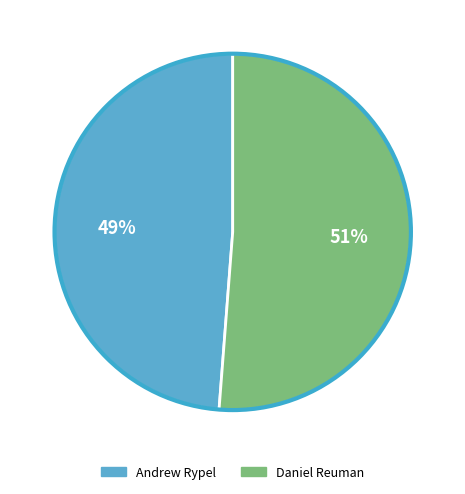

To the nearest percent, what percentage of the pie is Daniel Reuman?

51%